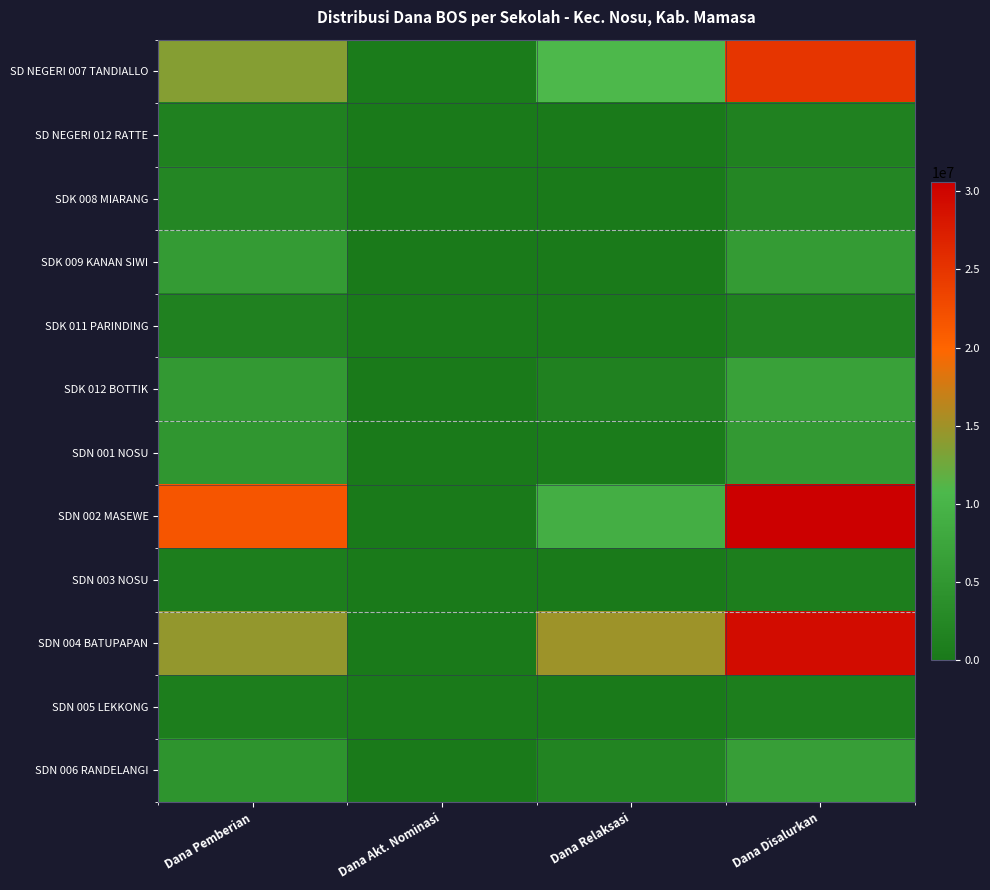

Reading left to right, list all the values displayed in this chart.

SD NEGERI 007 TANDIALLO: Dana Pemberian=13725000	Dana Akt. Nominasi=450000	Dana Relaksasi=10800000	Dana Disalurkan=24975000
SD NEGERI 012 RATTE: Dana Pemberian=1350000	Dana Akt. Nominasi=0	Dana Relaksasi=0	Dana Disalurkan=1350000
SDK 008 MIARANG: Dana Pemberian=2250000	Dana Akt. Nominasi=0	Dana Relaksasi=0	Dana Disalurkan=2250000
SDK 009 KANAN SIWI: Dana Pemberian=5850000	Dana Akt. Nominasi=0	Dana Relaksasi=0	Dana Disalurkan=5850000
SDK 011 PARINDING: Dana Pemberian=1350000	Dana Akt. Nominasi=0	Dana Relaksasi=0	Dana Disalurkan=1350000
SDK 012 BOTTIK: Dana Pemberian=5400000	Dana Akt. Nominasi=0	Dana Relaksasi=1350000	Dana Disalurkan=6750000
SDN 001 NOSU: Dana Pemberian=4950000	Dana Akt. Nominasi=0	Dana Relaksasi=450000	Dana Disalurkan=5400000
SDN 002 MASEWE: Dana Pemberian=21600000	Dana Akt. Nominasi=0	Dana Relaksasi=9000000	Dana Disalurkan=30600000
SDN 003 NOSU: Dana Pemberian=900000	Dana Akt. Nominasi=0	Dana Relaksasi=0	Dana Disalurkan=900000
SDN 004 BATUPAPAN: Dana Pemberian=14400000	Dana Akt. Nominasi=0	Dana Relaksasi=14850000	Dana Disalurkan=29250000
SDN 005 LEKKONG: Dana Pemberian=900000	Dana Akt. Nominasi=0	Dana Relaksasi=0	Dana Disalurkan=900000
SDN 006 RANDELANGI: Dana Pemberian=4500000	Dana Akt. Nominasi=0	Dana Relaksasi=1800000	Dana Disalurkan=6300000